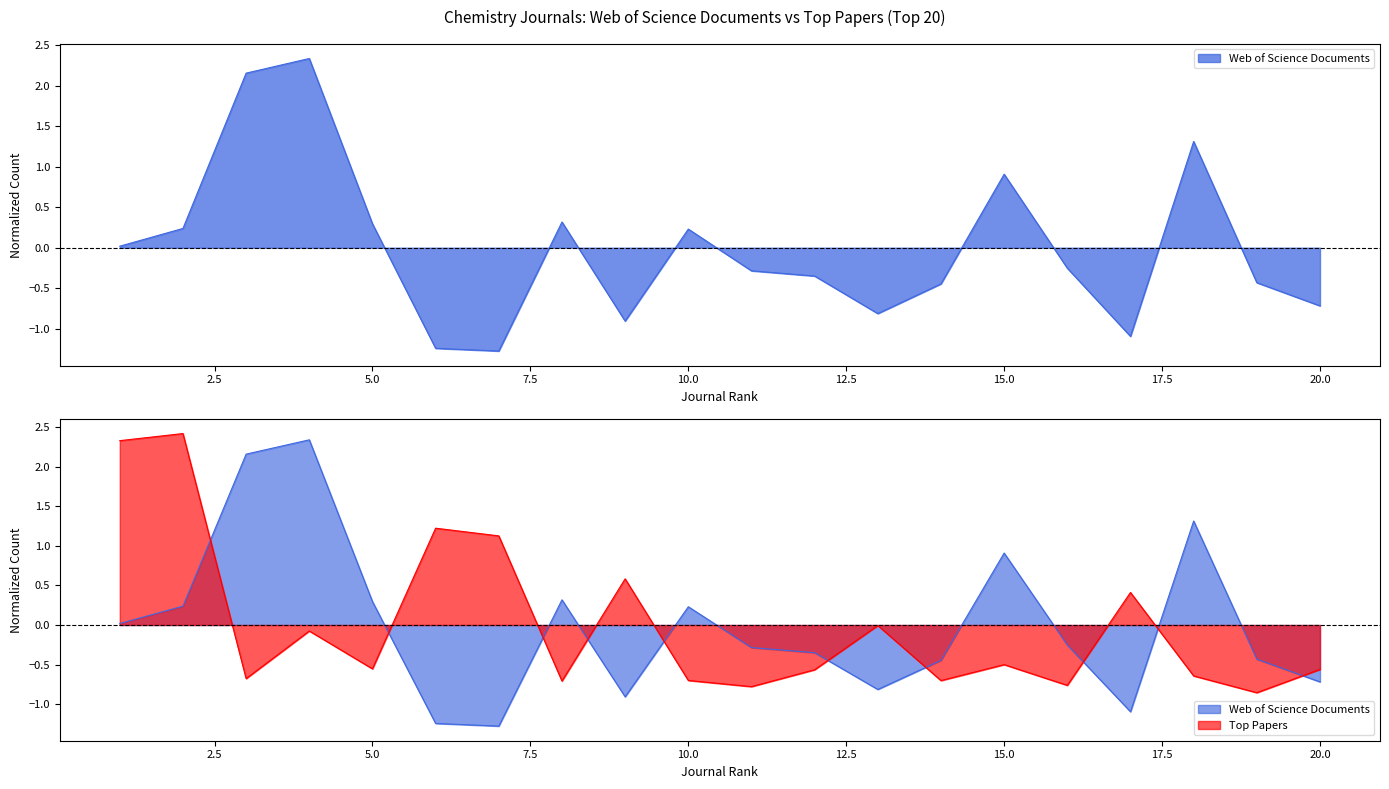

Between 14 and 15, which series saw the biggest shift?

Web of Science Documents